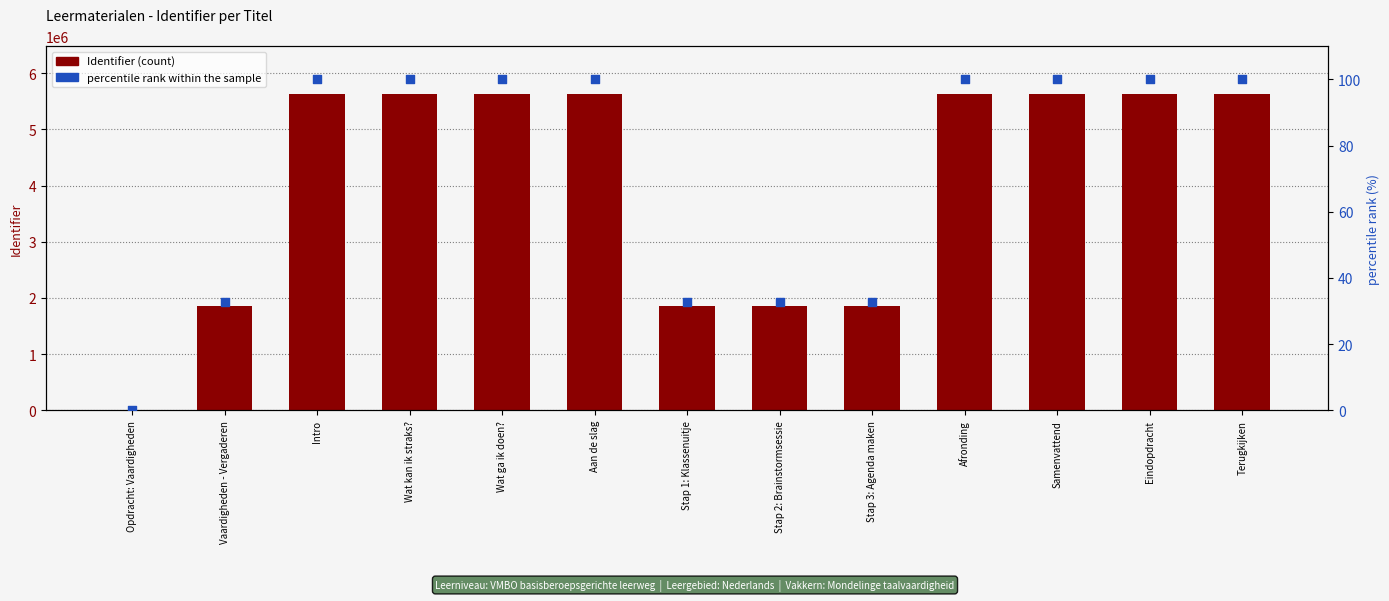

Which series has the widest spread of Y values?

Identifier